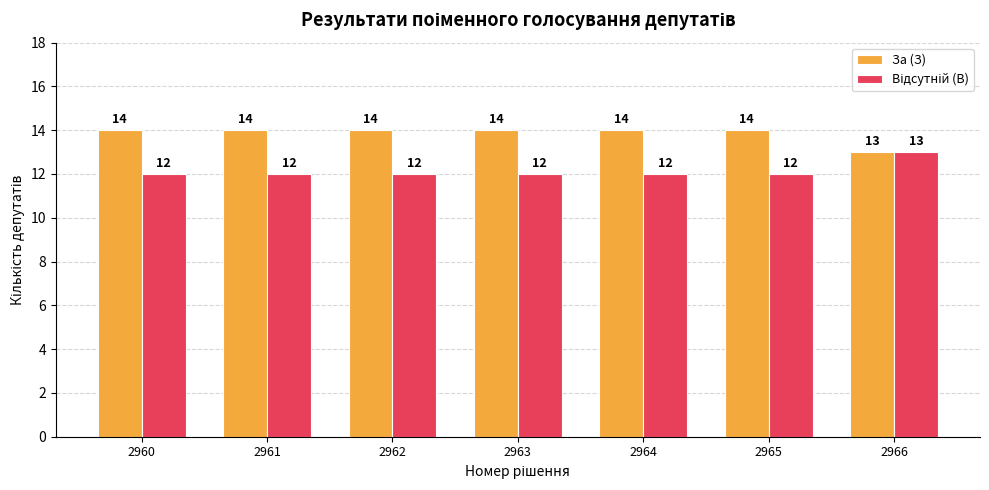

Is it true that За (З) equals 4 at 2966?

False